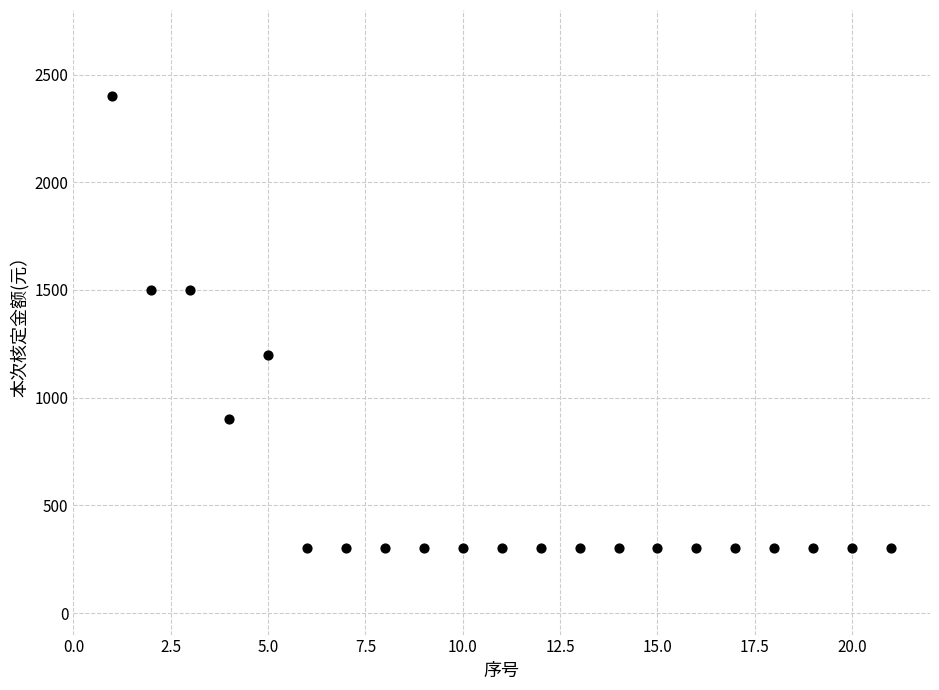

What is the range of Y values (max minus min)?

2100